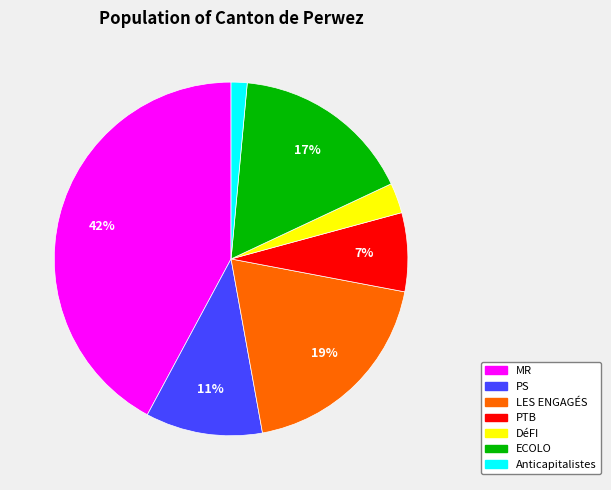

Combined, do Anticapitalistes and PS account for over 50%?

No